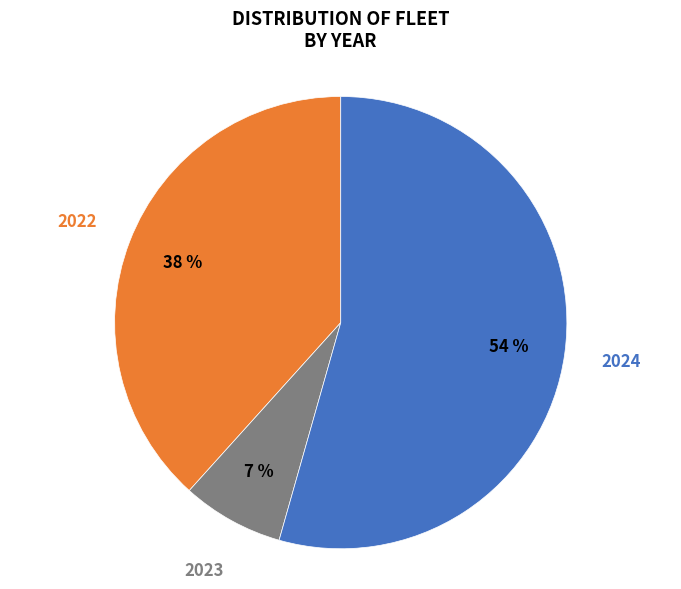

The 2022 slice represents 24% of the pie. True or false?

False